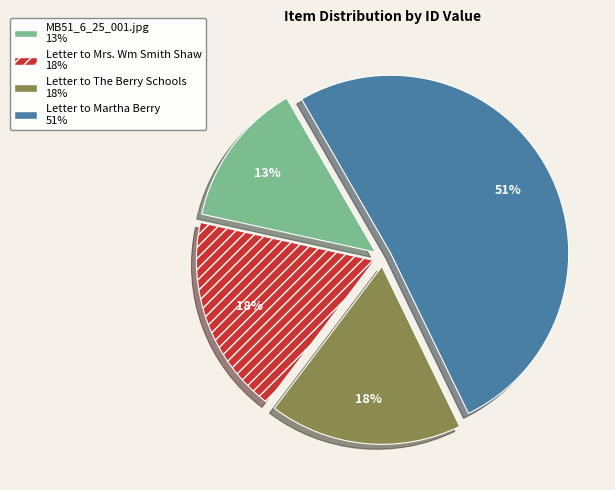

Count the number of slices in the pie.

4